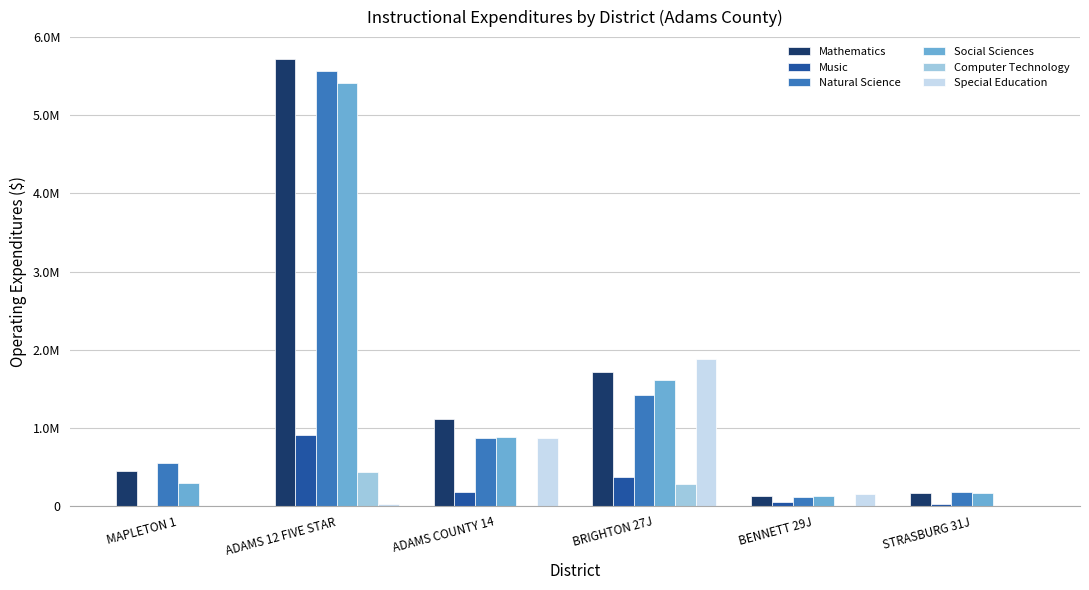

Is the value of Music at MAPLETON 1 greater than the value of Social Sciences at STRASBURG 31J?

No